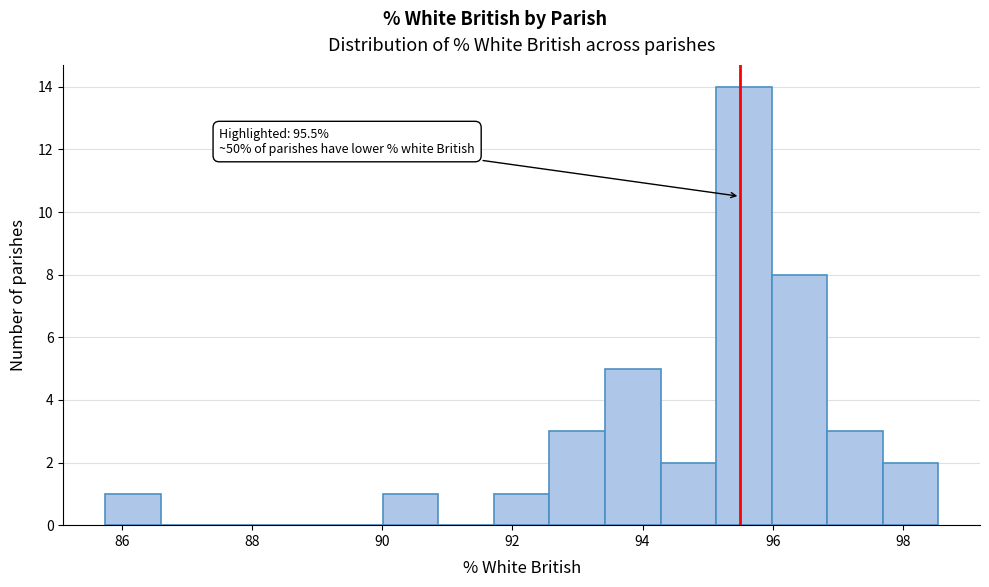

Over which range of the x-axis is the bar tallest?

95.2 to 96.0